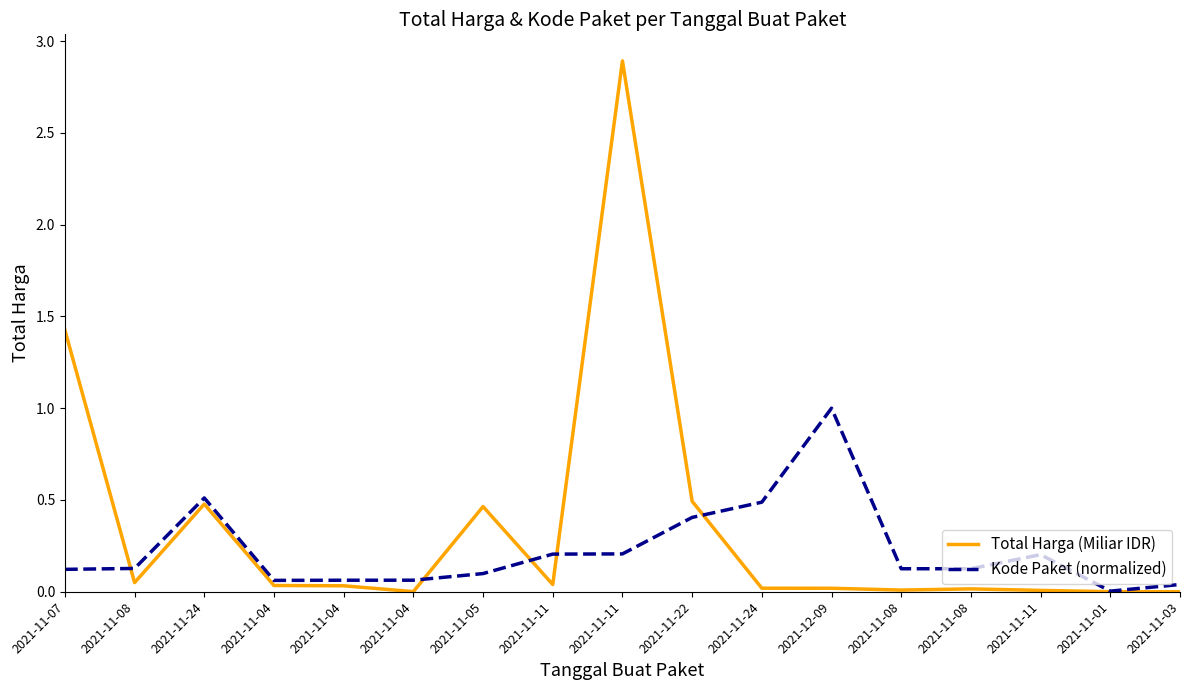

What are all the series names shown in the legend?

Total Harga (Miliar IDR), Kode Paket (normalized)